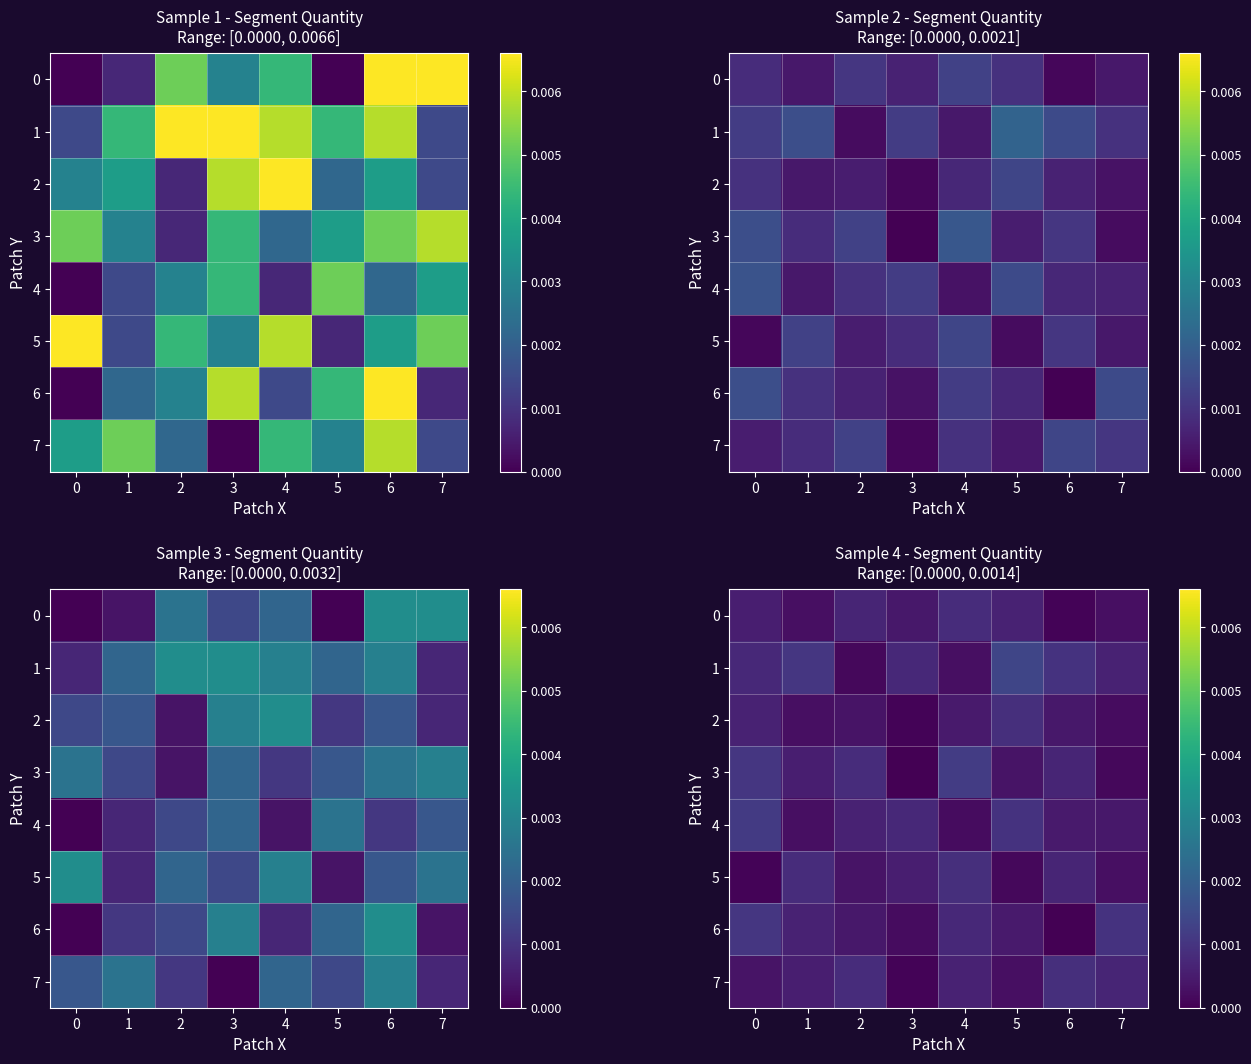

At which label is 4 closest to 0?

4